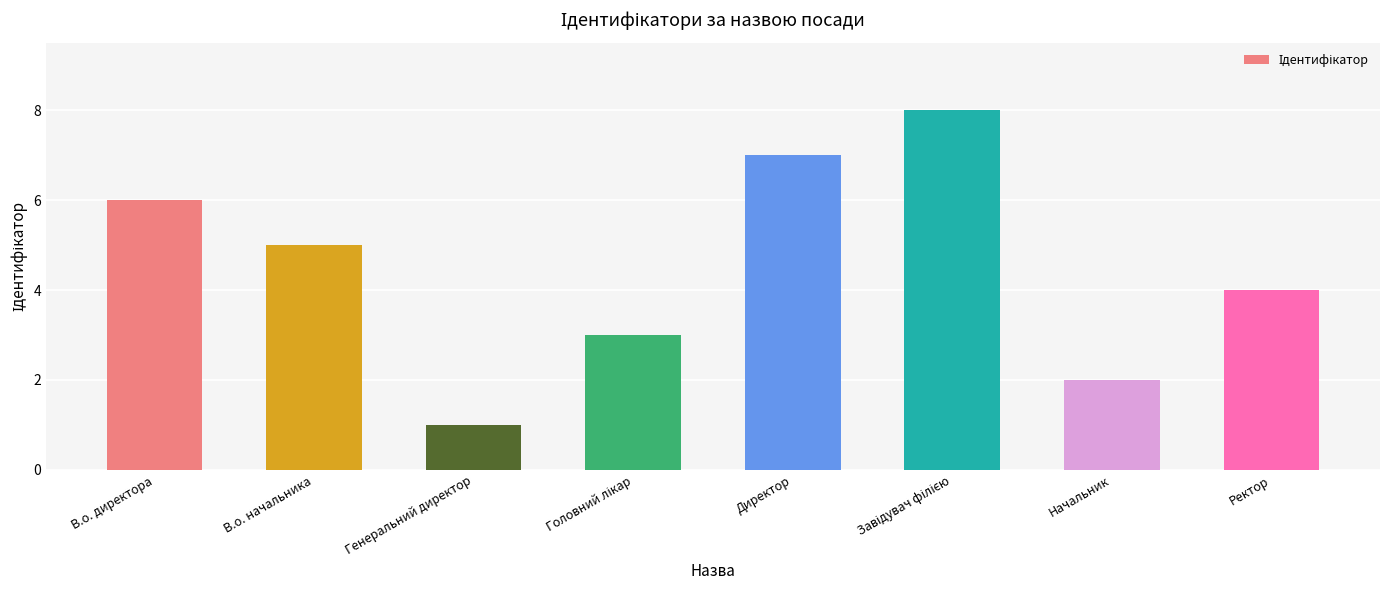

At which label does the data first exceed 5?

В.о. директора